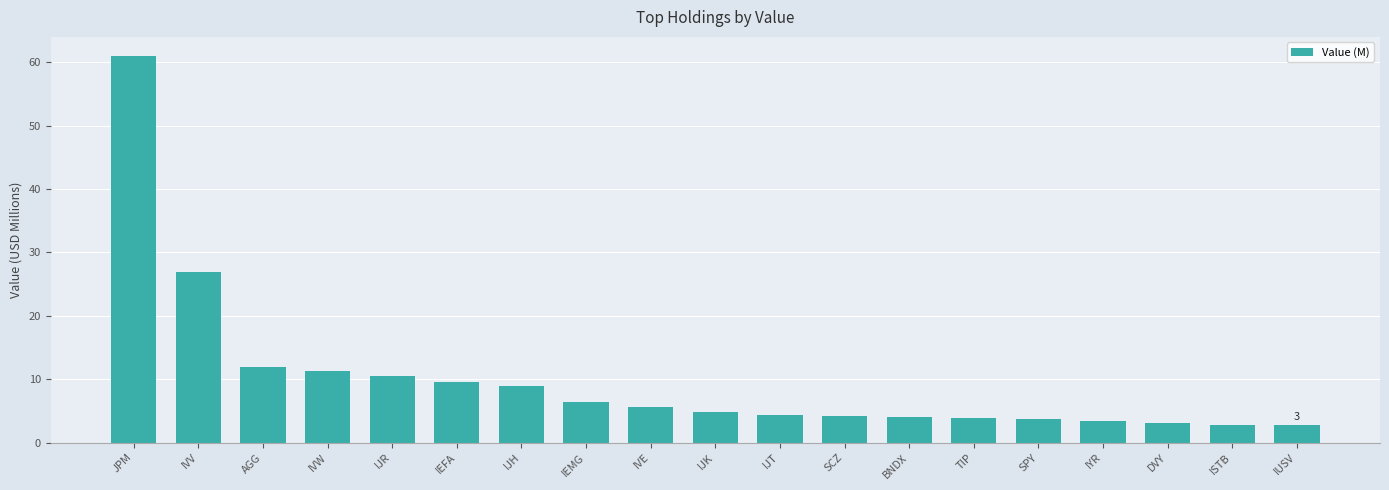

What is the difference between the second highest and second lowest values?

24.1